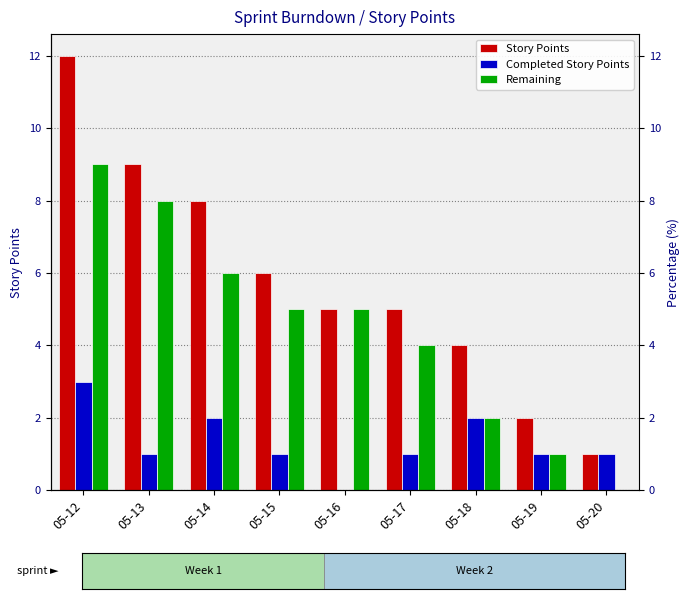

True or false: Story Points has a value of 7 at 05-16.

False